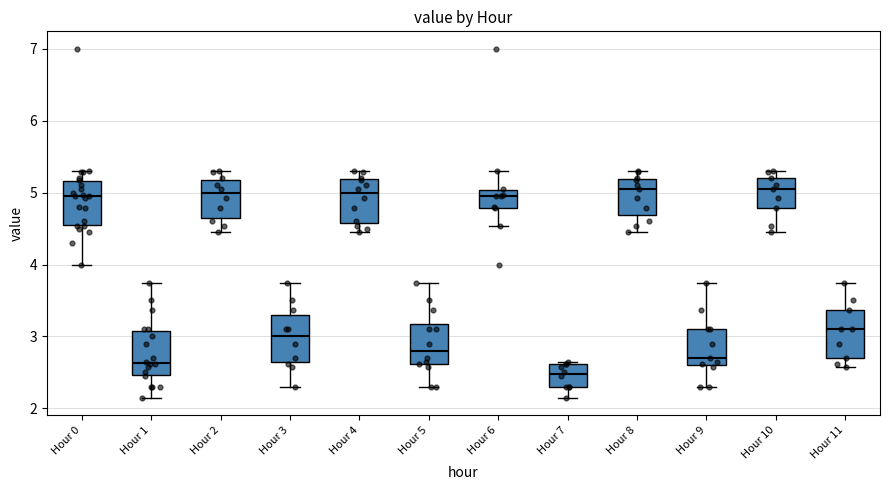

Reading left to right, transcribe this box plot: for each box, give where its median line is, the range the box spans, and where its two whiskers end, as read against the y-axis. The values are not printed on the chart, so give them approximately, as read against the axis.

Hour 0: median 5.0, box 4.5 to 5.2, whiskers 4.0 to 5.3
Hour 1: median 2.6, box 2.5 to 3.1, whiskers 2.2 to 3.8
Hour 2: median 5.0, box 4.6 to 5.2, whiskers 4.5 to 5.3
Hour 3: median 3.0, box 2.6 to 3.3, whiskers 2.3 to 3.8
Hour 4: median 5.0, box 4.6 to 5.2, whiskers 4.5 to 5.3
Hour 5: median 2.8, box 2.6 to 3.2, whiskers 2.3 to 3.8
Hour 6: median 5.0 (just below the box's upper edge), box 4.8 to 5.0, whiskers 4.5 to 5.3
Hour 7: median 2.5, box 2.3 to 2.6, whiskers 2.2 to 2.7
Hour 8: median 5.1, box 4.7 to 5.2, whiskers 4.5 to 5.3
Hour 9: median 2.7, box 2.6 to 3.1, whiskers 2.3 to 3.8
Hour 10: median 5.1, box 4.8 to 5.2, whiskers 4.5 to 5.3
Hour 11: median 3.1, box 2.7 to 3.4, whiskers 2.6 to 3.8